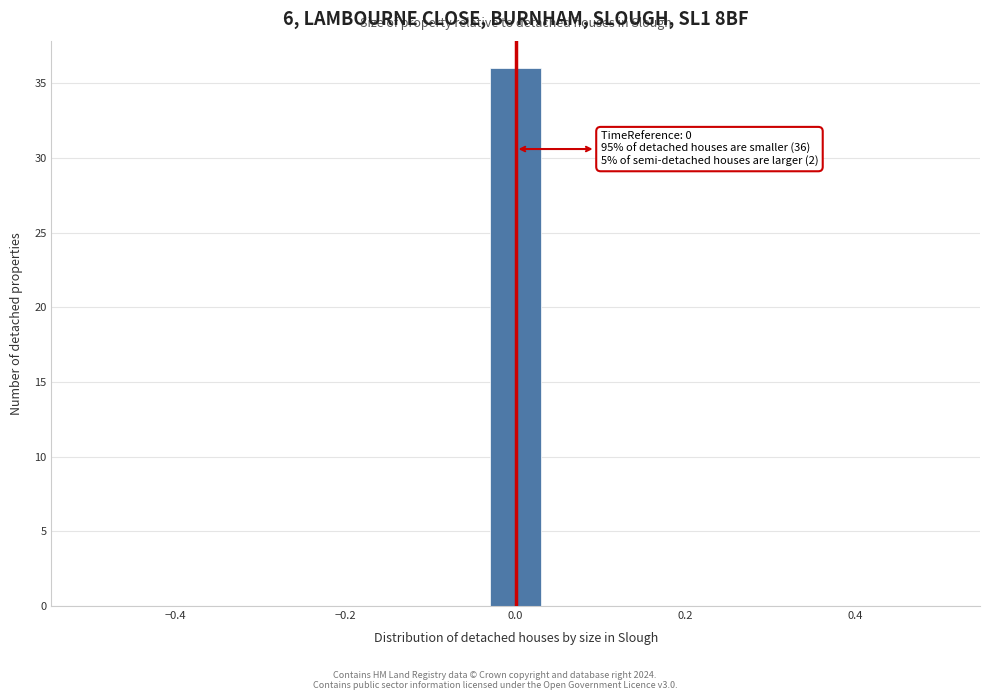

Around what value on the x-axis is the tallest bar? Give the approximate position of its centre, as read against the axis.

0.00